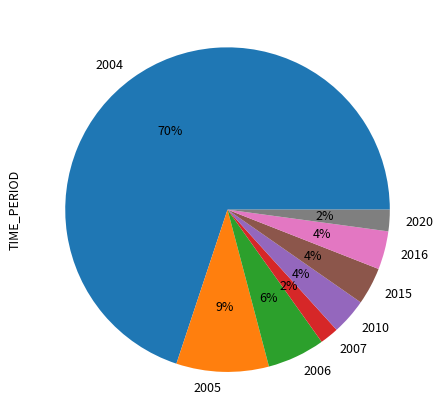

Is there any slice that represents more than half of the pie?

Yes